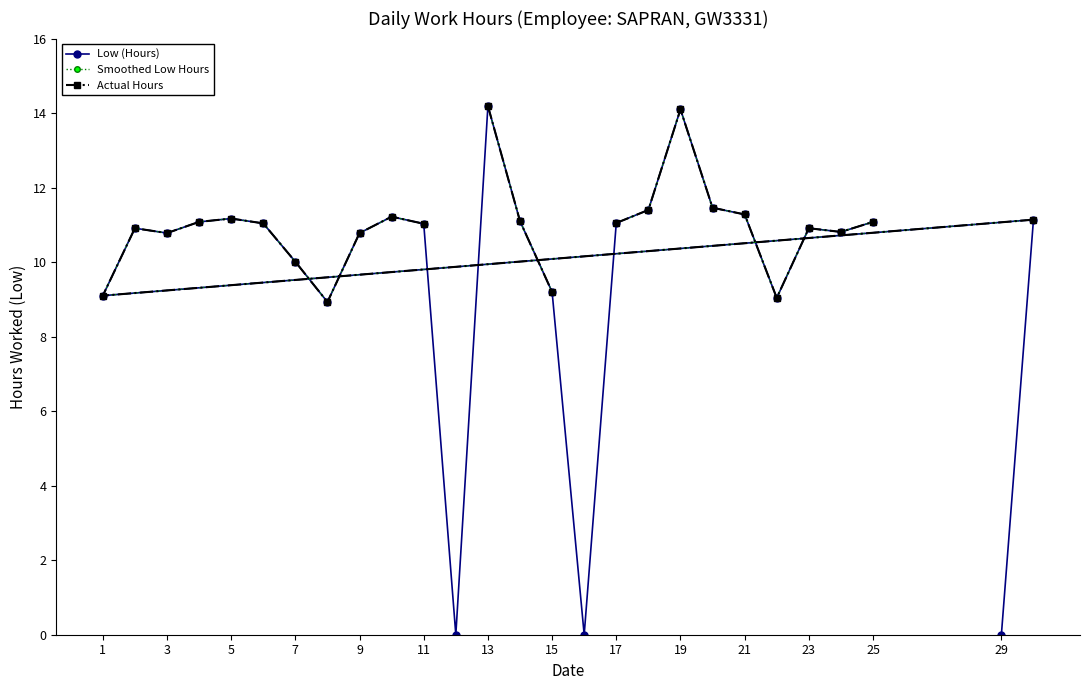

In Smoothed Low Hours, how many points are lower than both neighbors (excluding endpoints)?

5